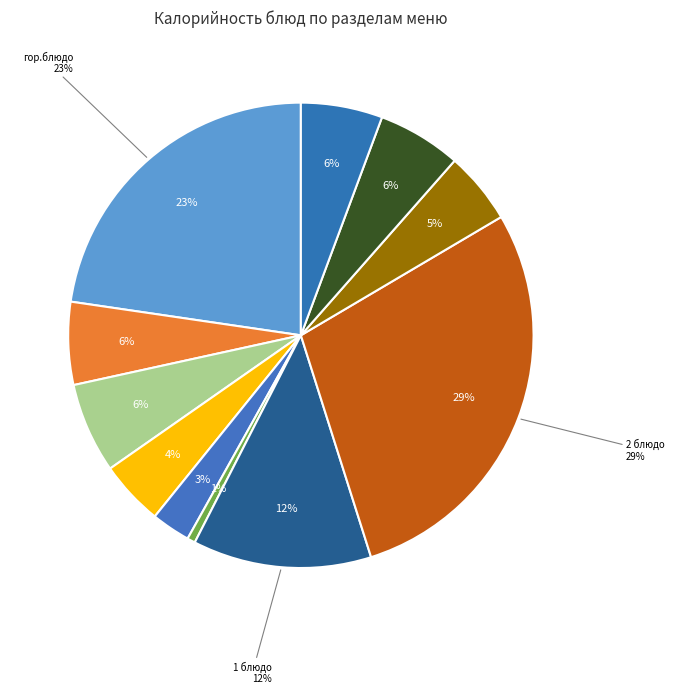

Is it true that хлеб is 1% of the pie?

False